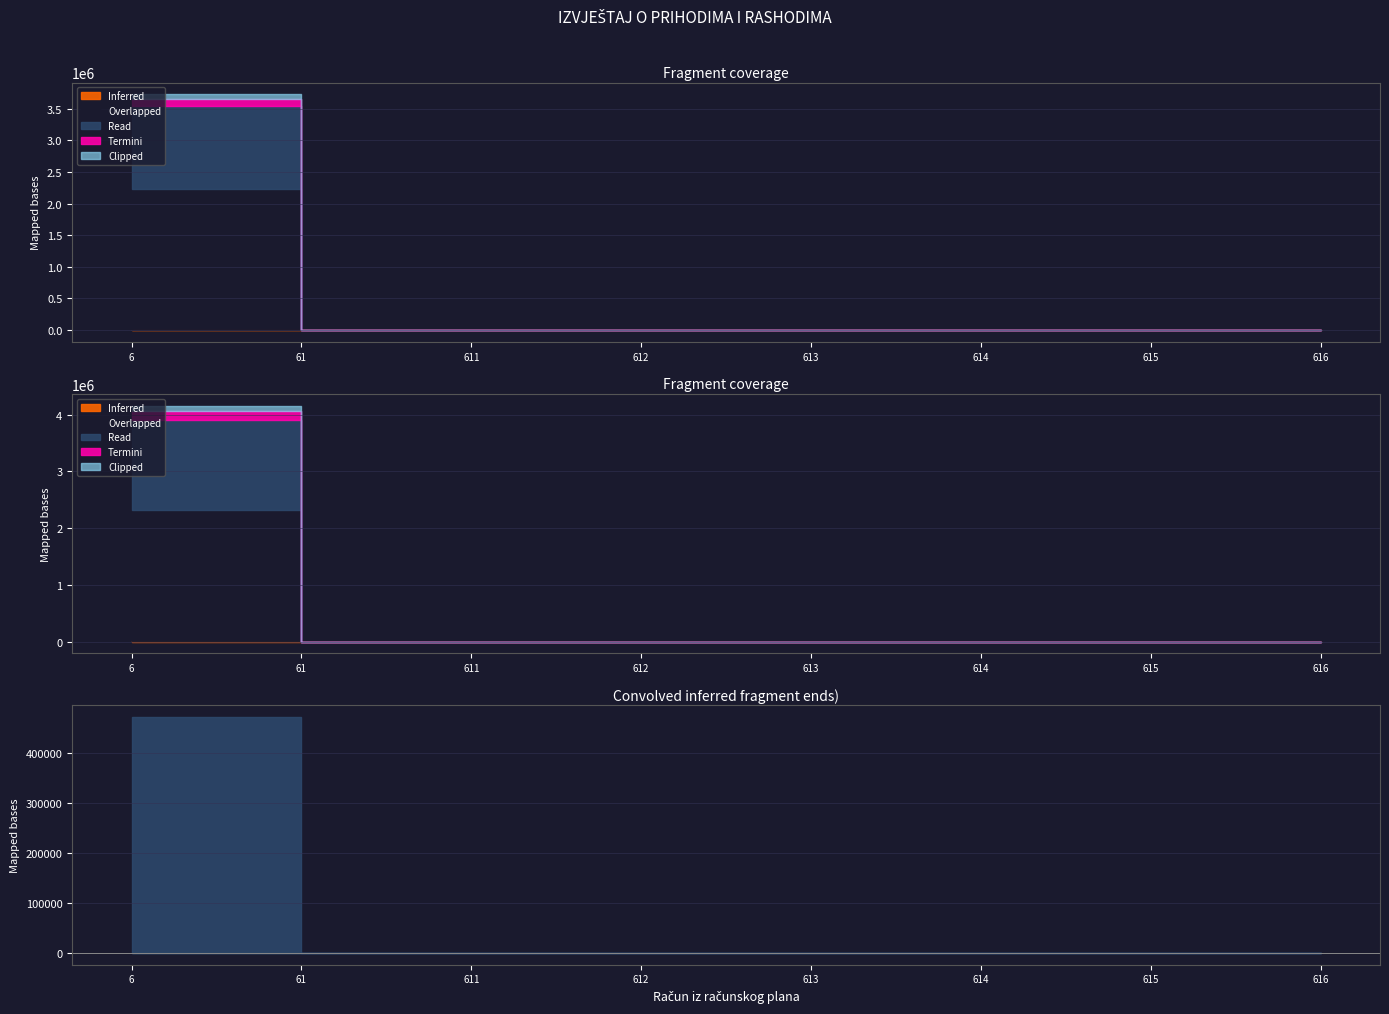

True or false: Prihodi poslovanja and Ostvareno tekuće intersect in this chart.

False